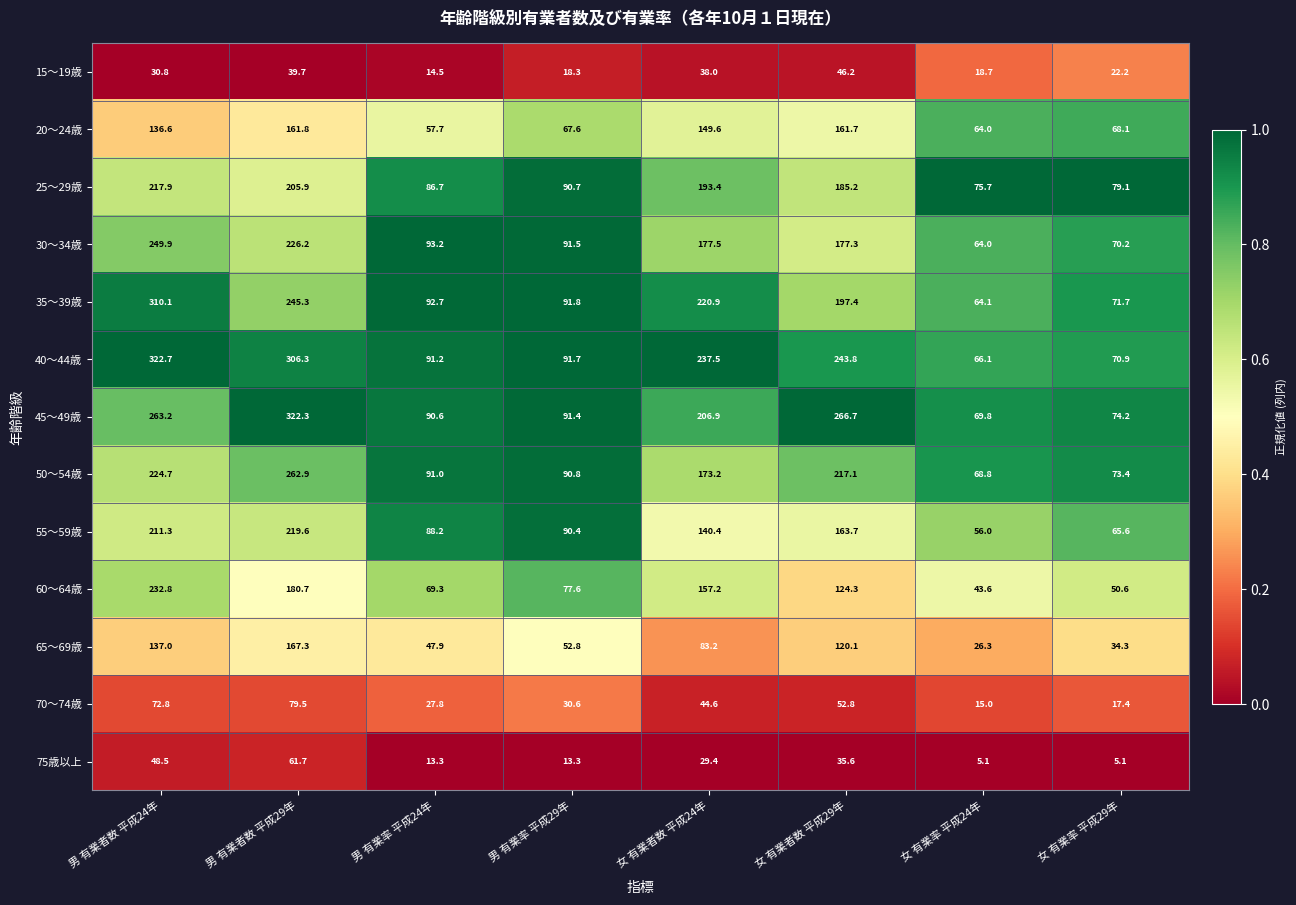

The value of 30～34歳 at 女 有業者数 平成24年 is 0.3. True or false?

False